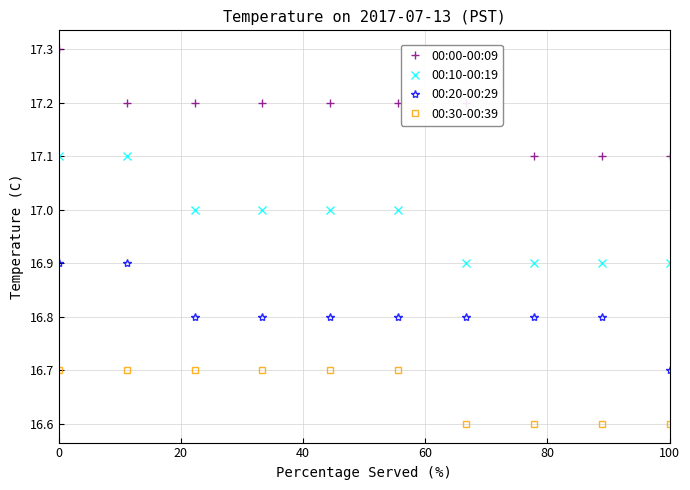

True or false: 00:10-00:19 and 00:30-00:39 intersect in this chart.

False